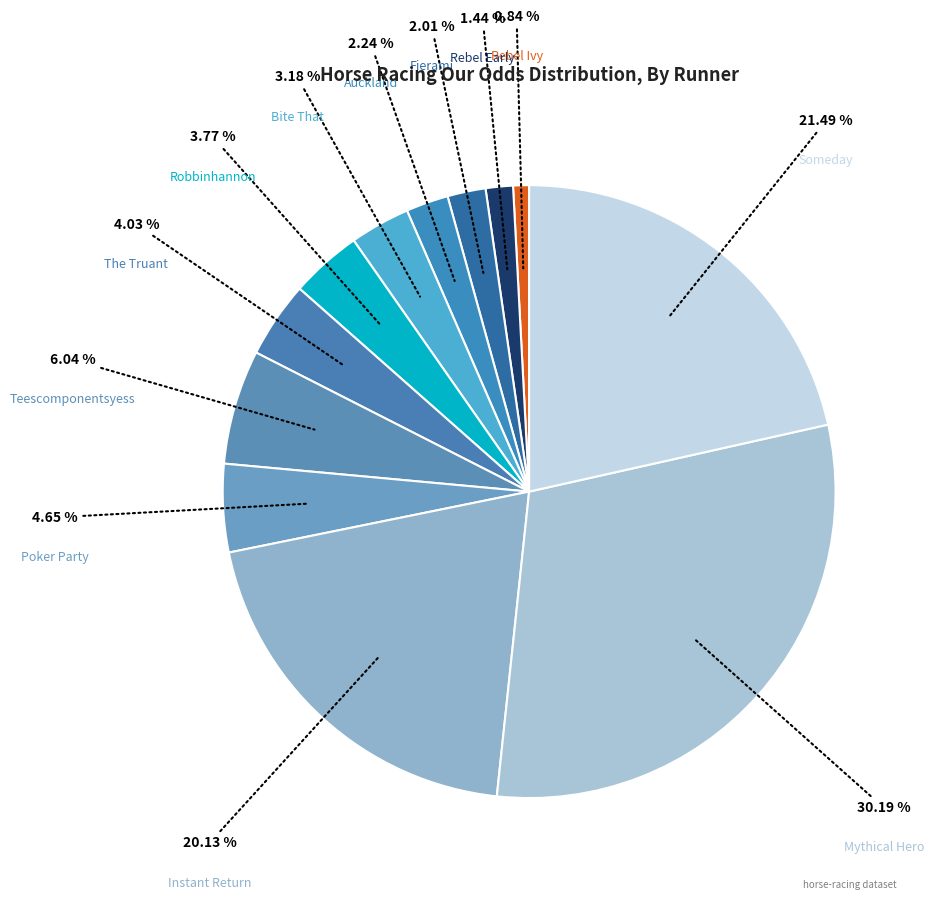

How many slices are in this pie chart?

12